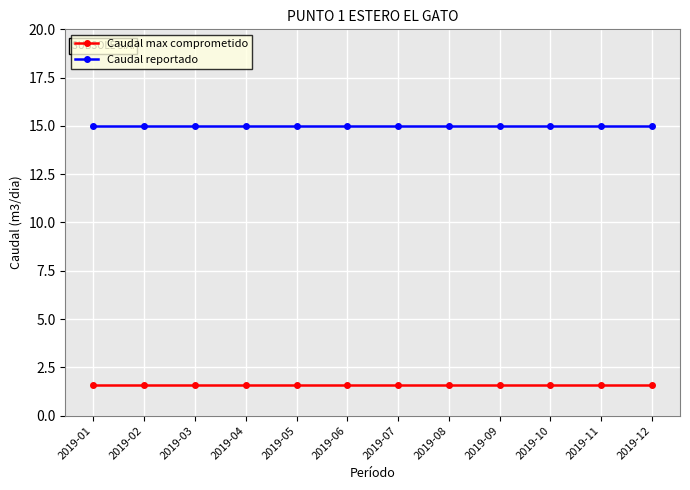

List the series in order of their overall mean, highest first.

Caudal reportado, Caudal max comprometido